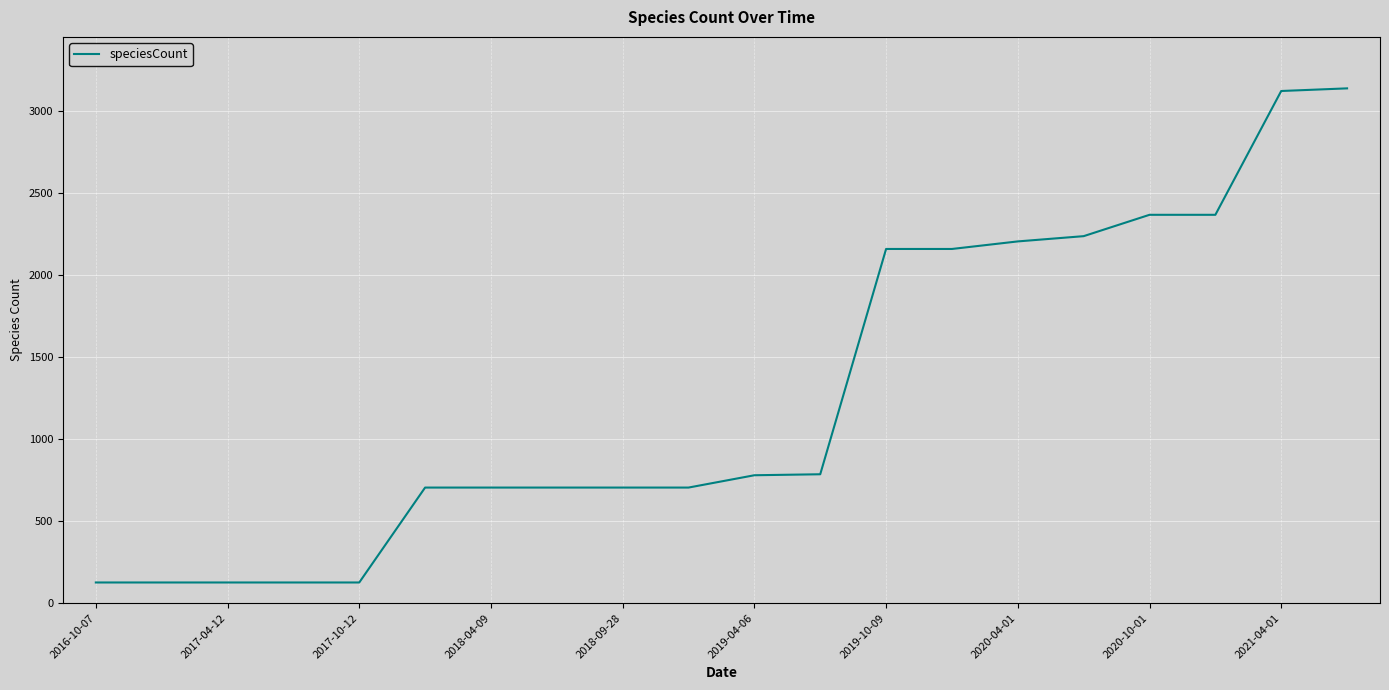

What is the minimum value shown in the chart?

126